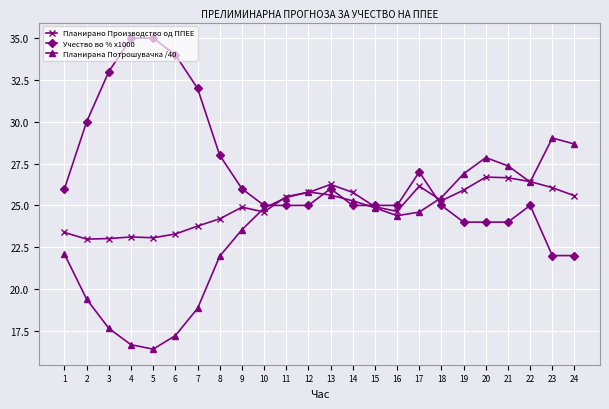

The value of Планирана Потрошувачка /40 at 9 is 23.5. True or false?

True